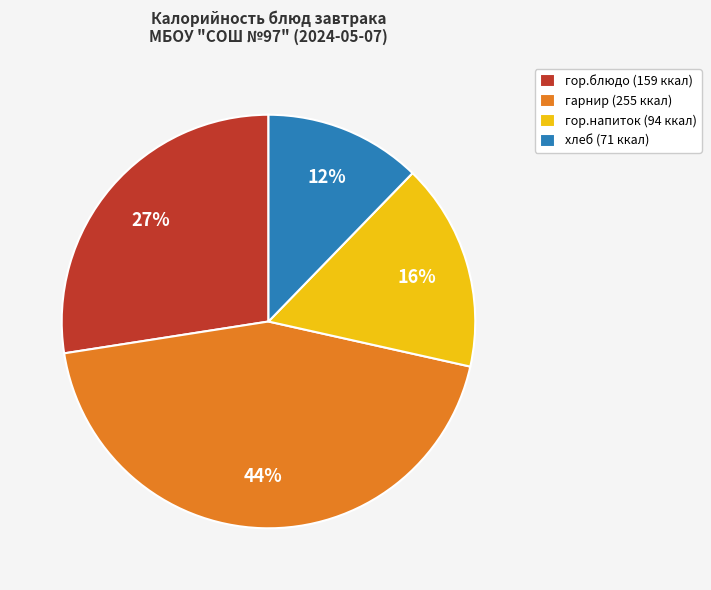

Does any single category account for the majority?

No